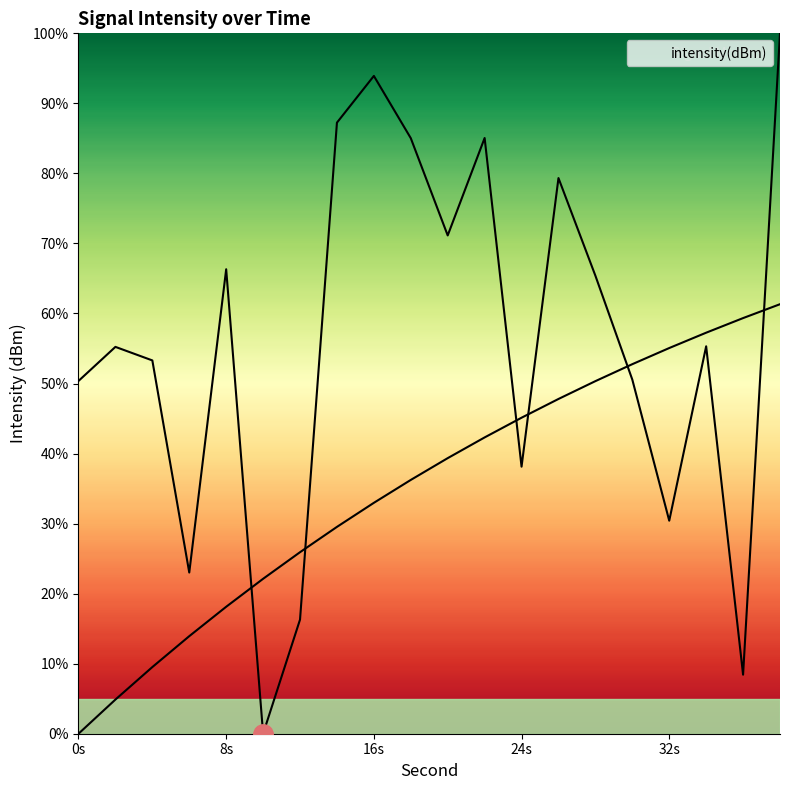

Is it true that the value at 24s is 38.1?

True